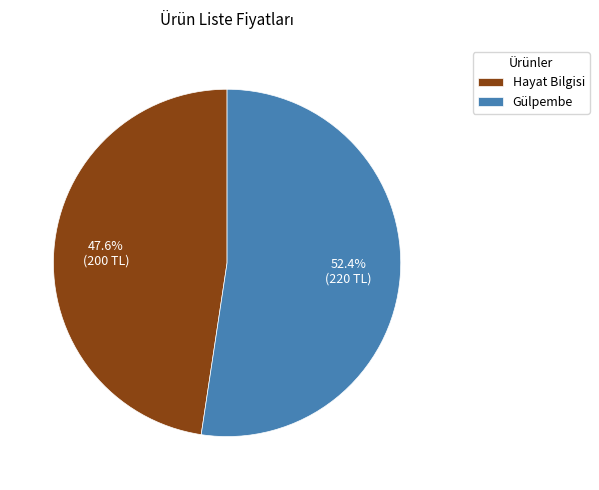

Rank the categories by value from lowest to highest.

Hayat Bilgisi, Gülpembe